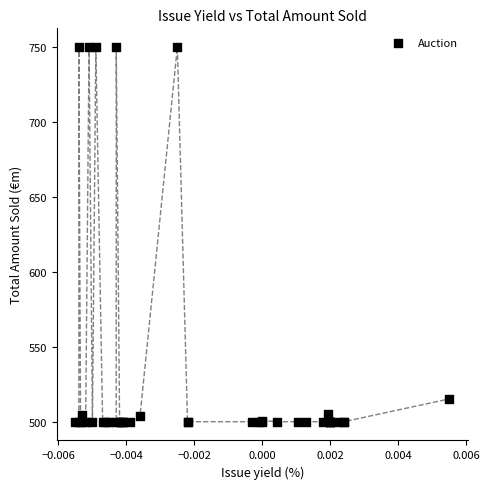

What Y value in the scatter plot is closest to 625?

515.2